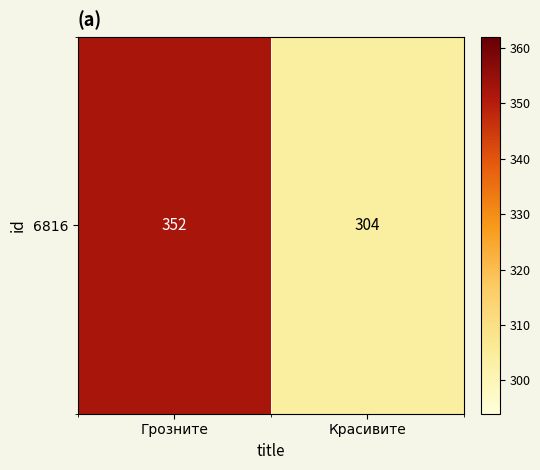

Approximately how many times larger is the value at Красивите compared to Грозните?

0.9